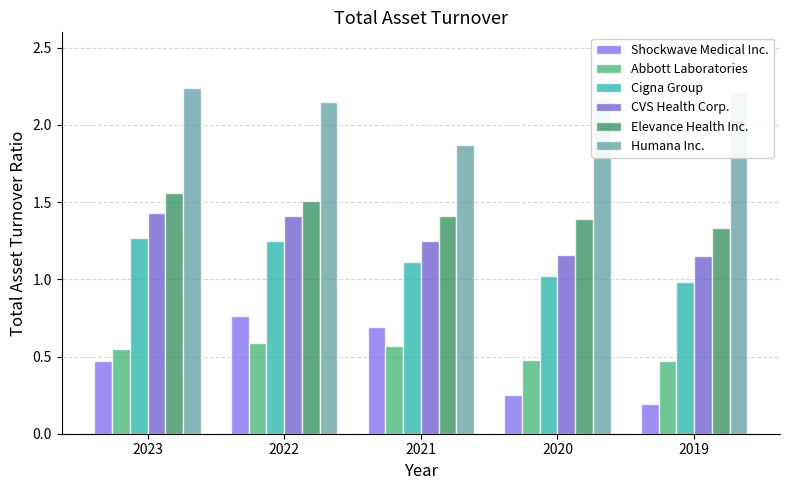

What is the difference between the maximum and minimum values in the Abbott Laboratories series?

0.1